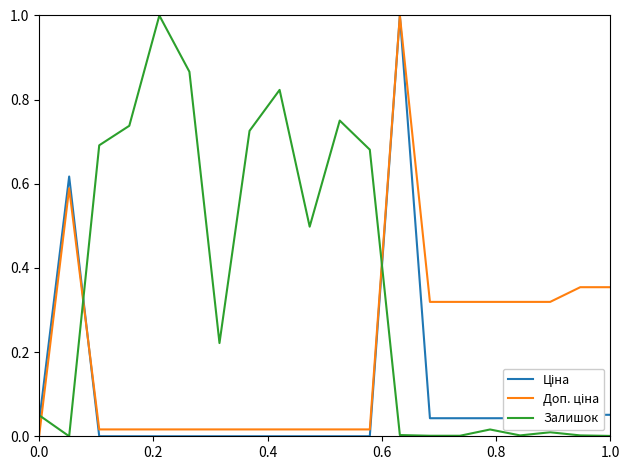

Does the chart display data point markers on the line(s)?

No